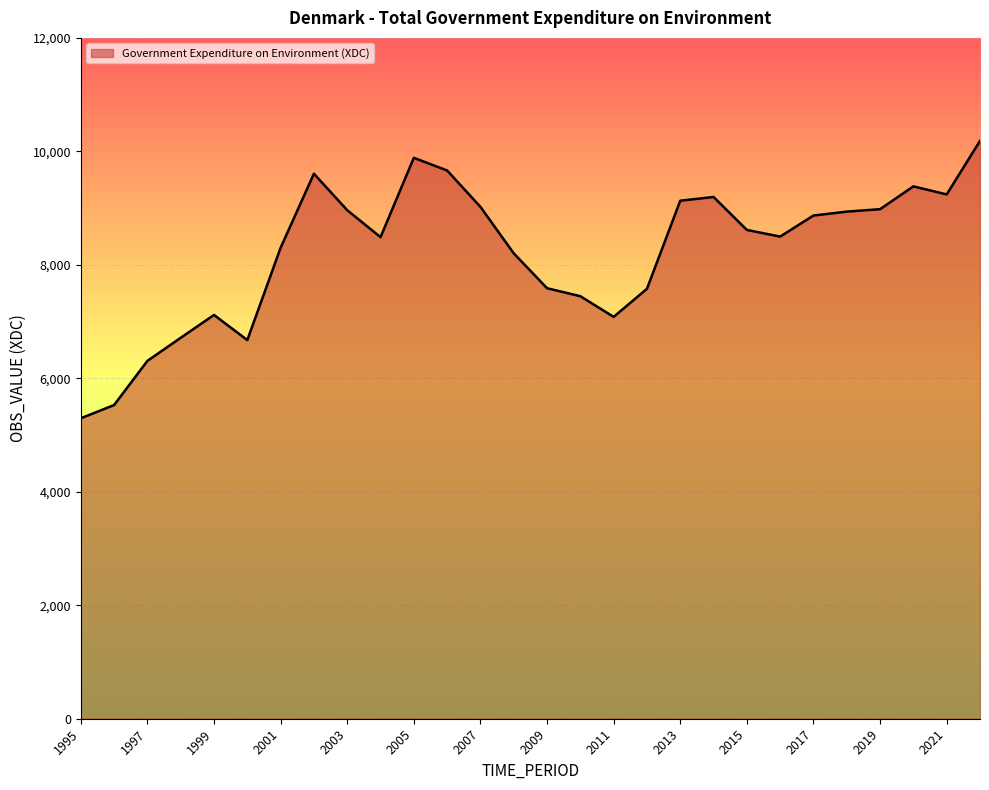

What is the greatest value displayed?

10185